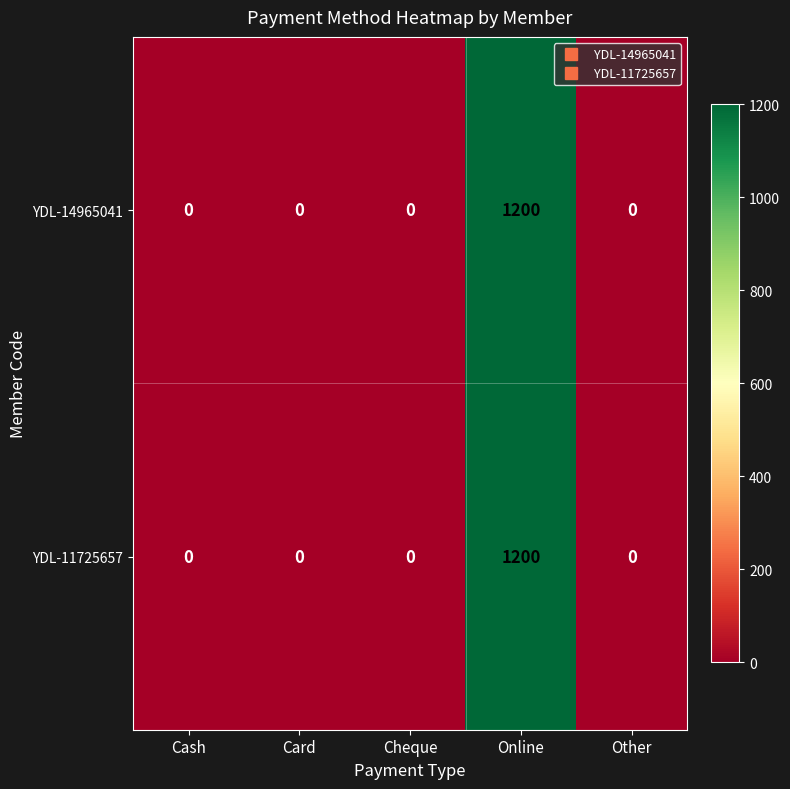

At which category is the sum across all series the highest?

Online